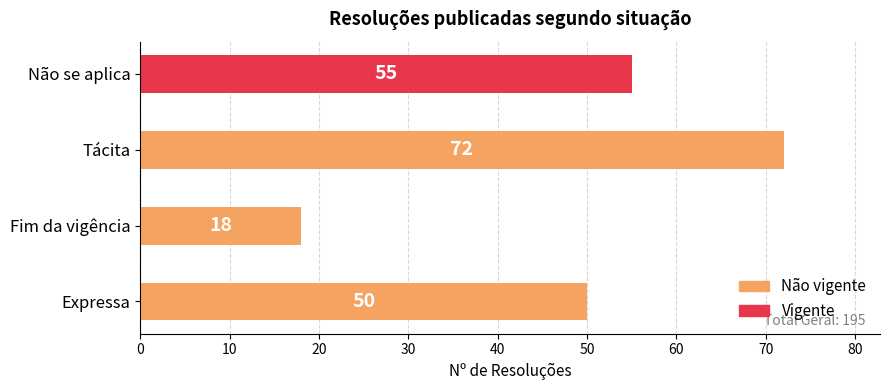

What is the greatest value displayed?

72